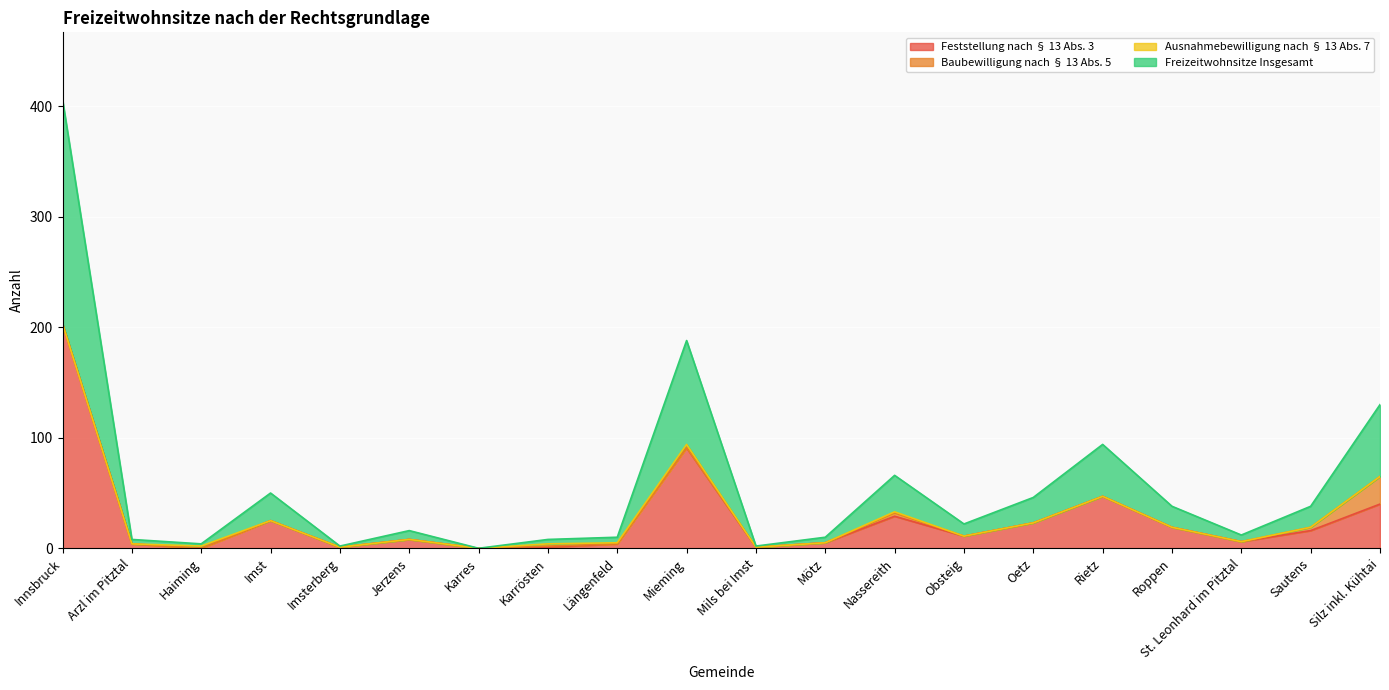

True or false: Freizeitwohnsitze Insgesamt has a value of 6 at Arzl im Pitztal.

False